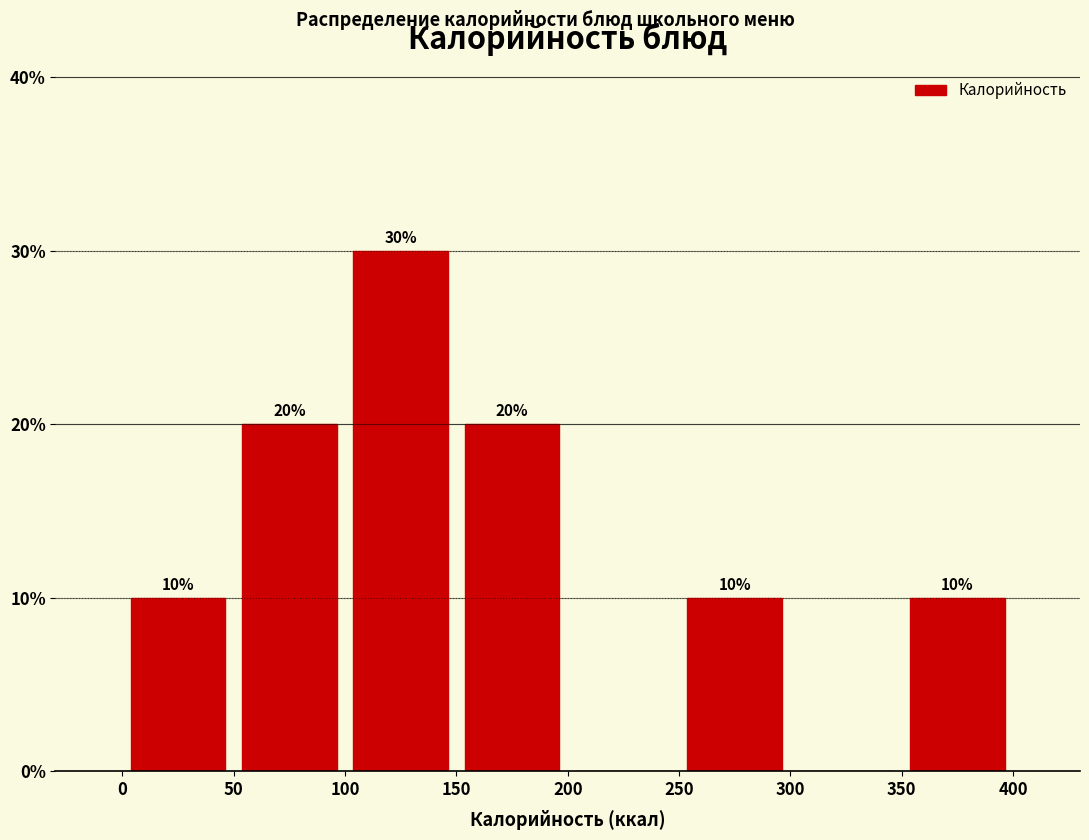

Which range on the x-axis has the tallest bar?

100 to 150